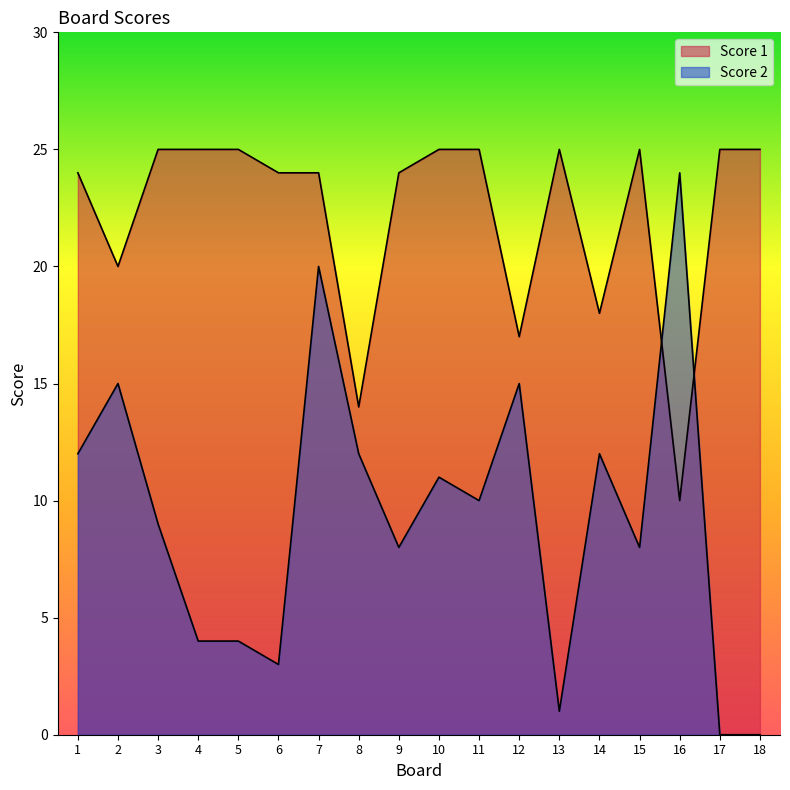

Is it true that Score 2 equals 5 at 3?

False